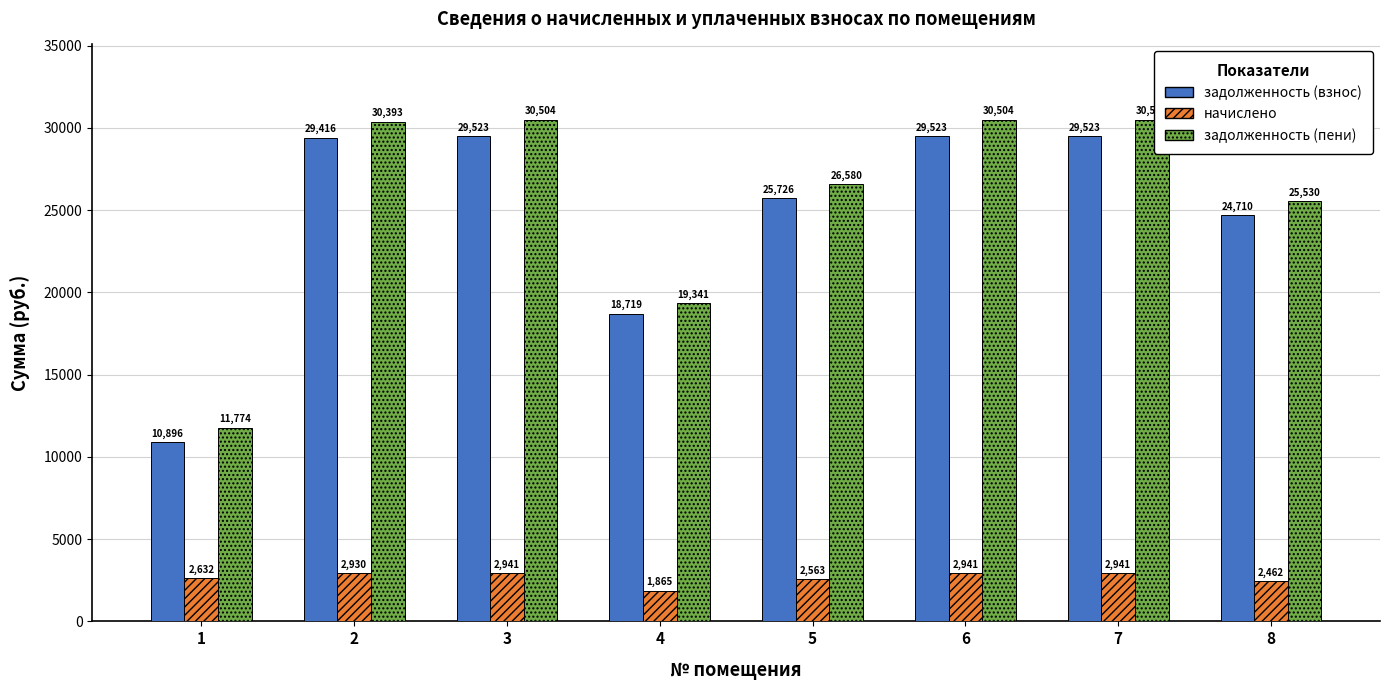

What is the sum of all начислено values?

21274.6